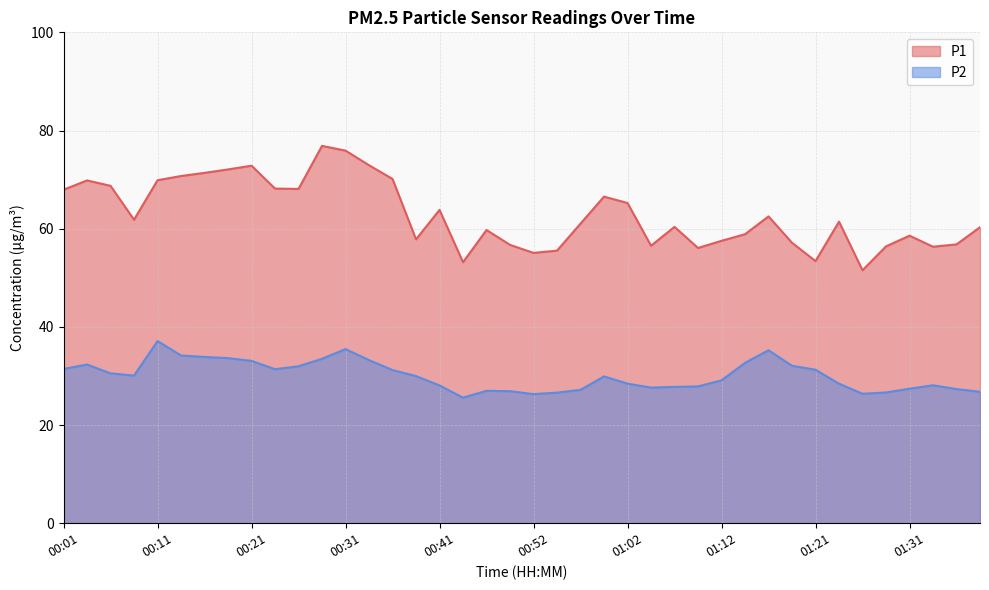

At which category does P1 reach its first local valley?

00:08